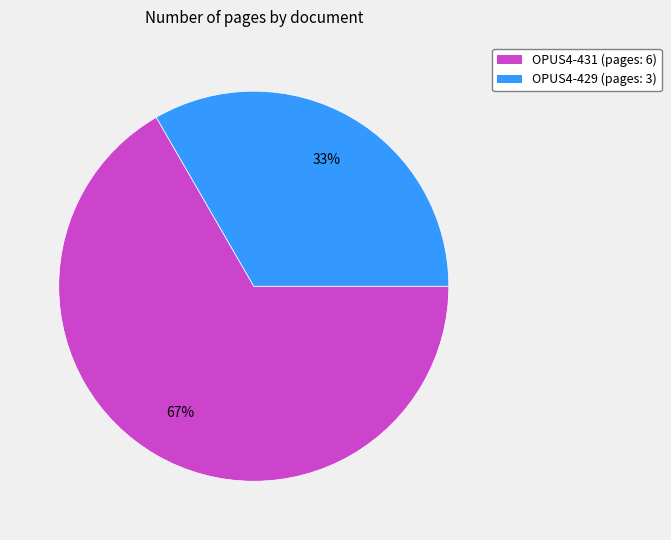

Which slice is the smallest?

OPUS4-429